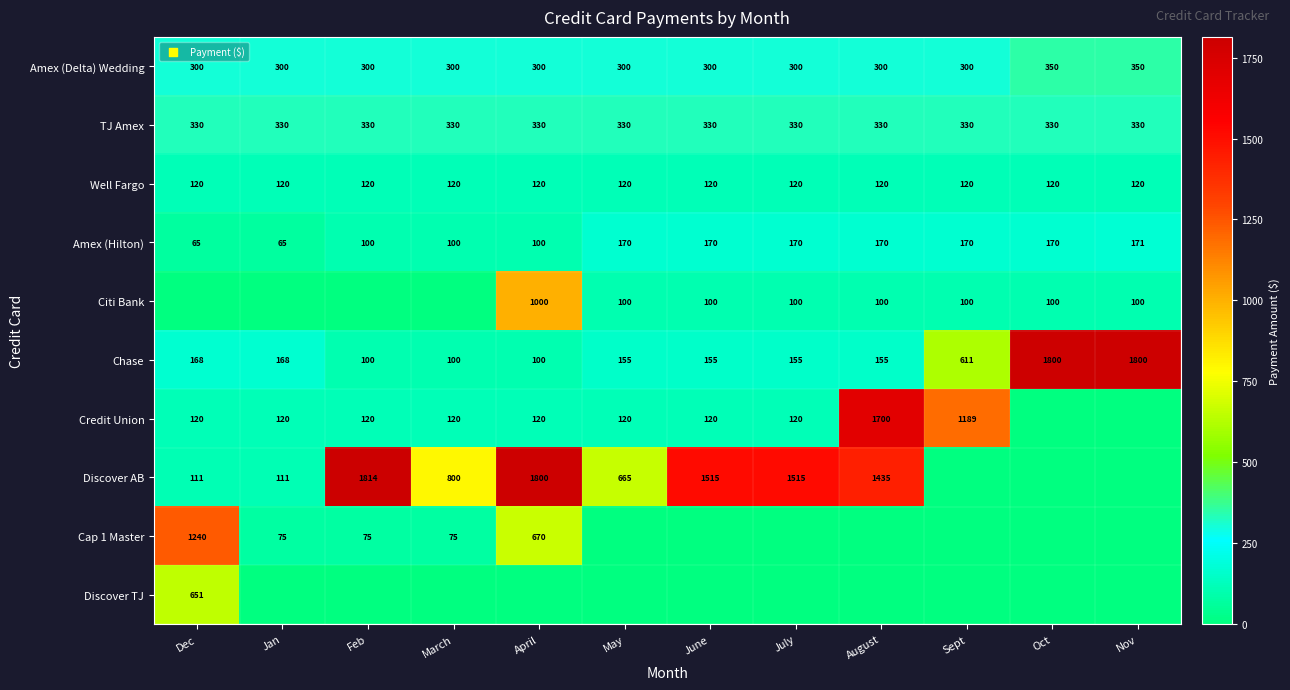

What is the sum of the Discover AB values at July and April?

3315